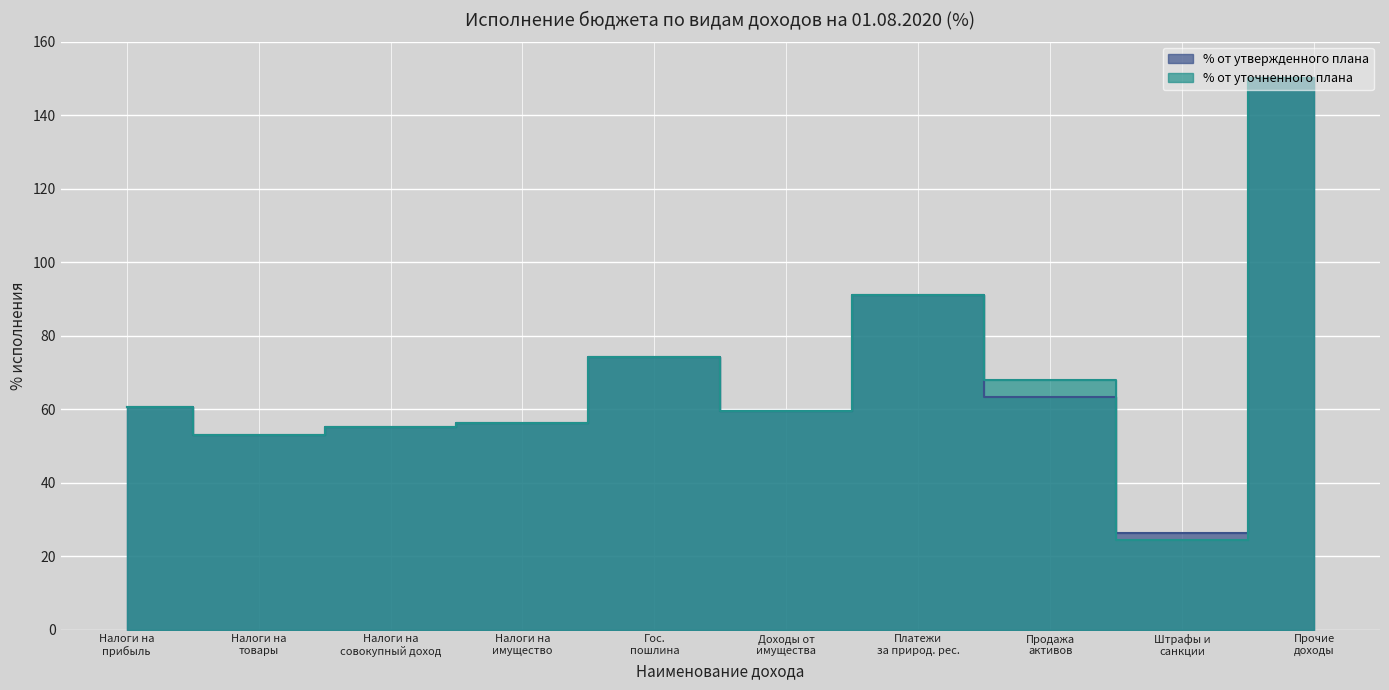

What is the label of the 6th point from the right?

Гос. пошлина